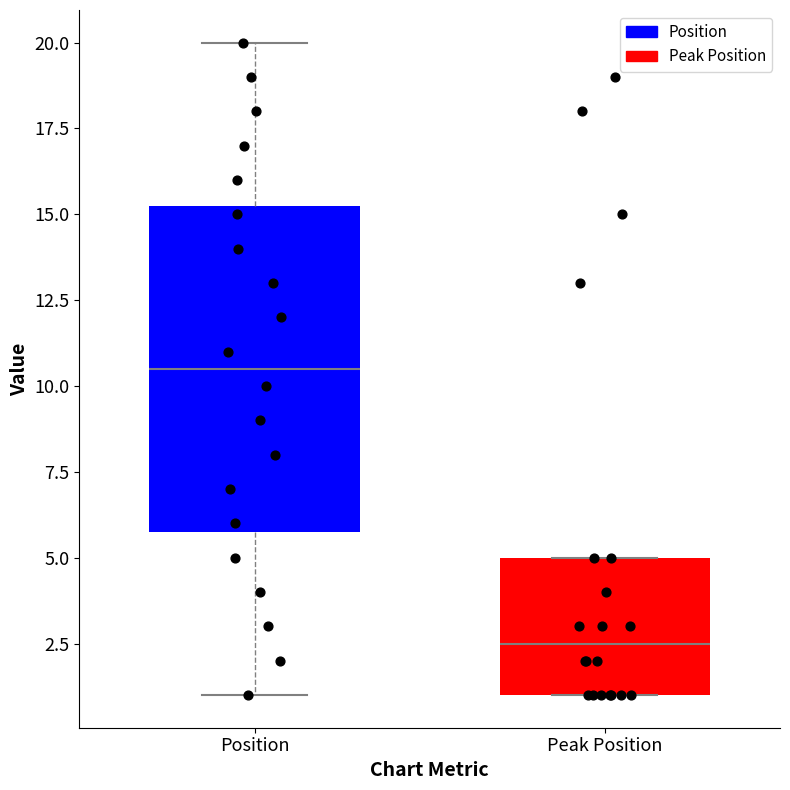

Reading left to right, transcribe this box plot: for each box, give where its median line is, the range the box spans, and where its two whiskers end, as read against the y-axis. The values are not printed on the chart, so give them approximately, as read against the axis.

Position: median 10.5, box 6.0 to 15.5, whiskers 1.0 to 20.0
Peak Position: median 2.5, box 1.0 to 5.0, whiskers 1.0 to 5.0